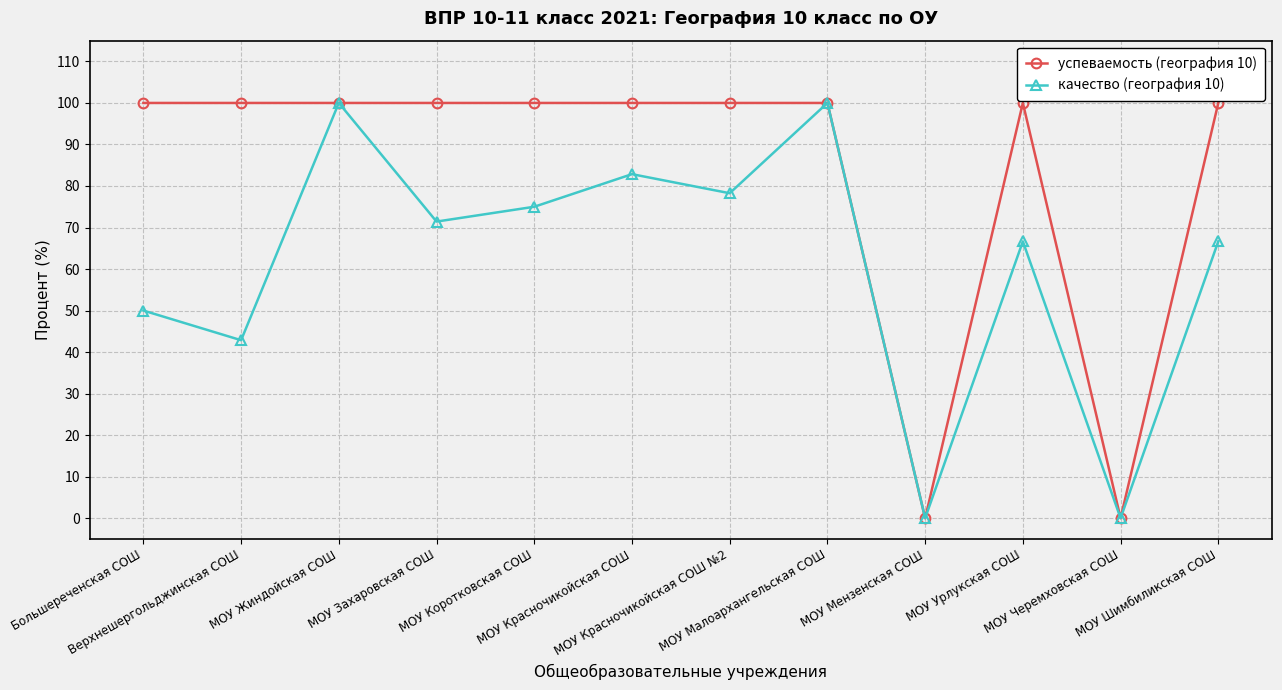

The value of качество (география 10) at МОУ Коротковская СОШ is 122.0. True or false?

False